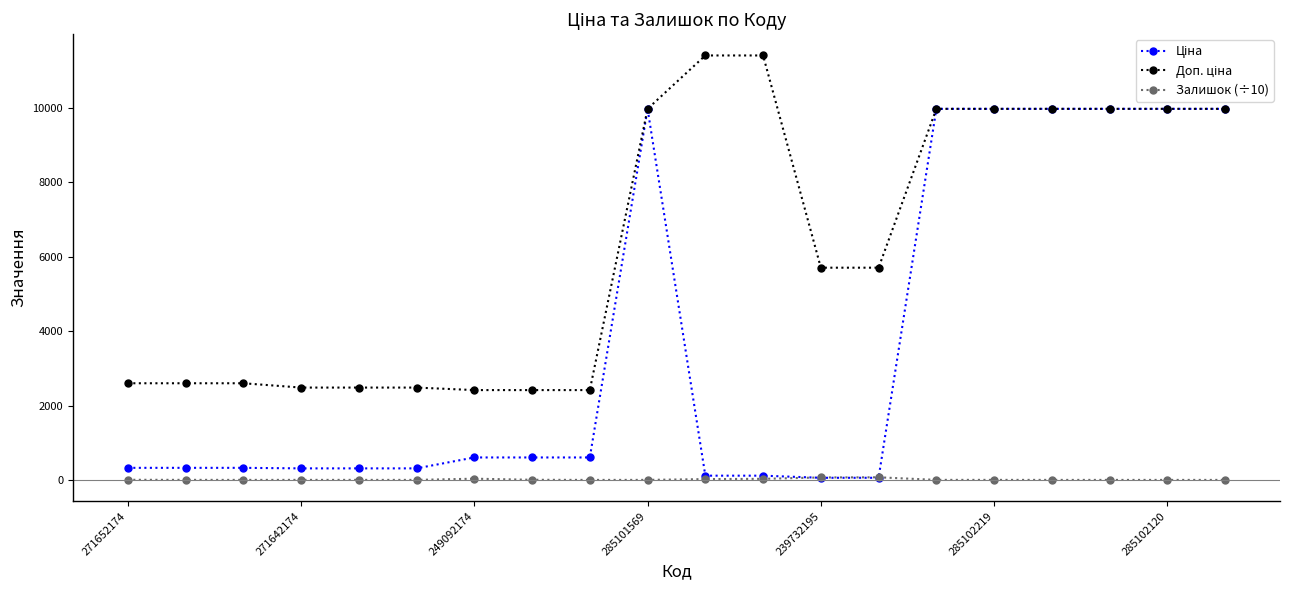

At how many categories does at least one series exceed 7627?

9